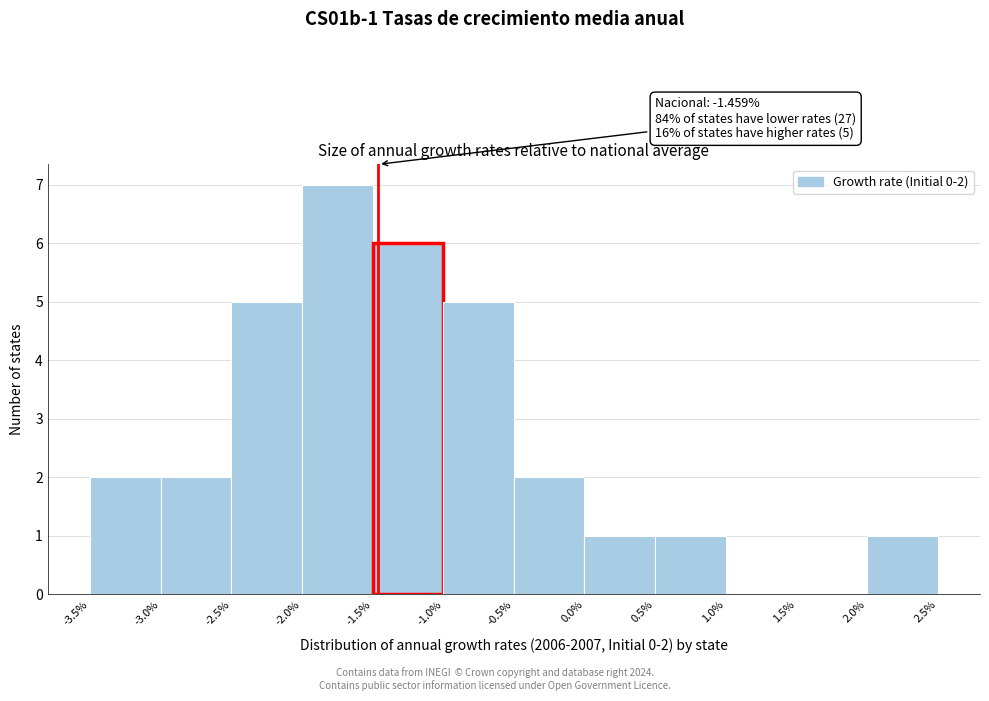

Over which range of the x-axis is the bar tallest?

-2.0% to -1.5%